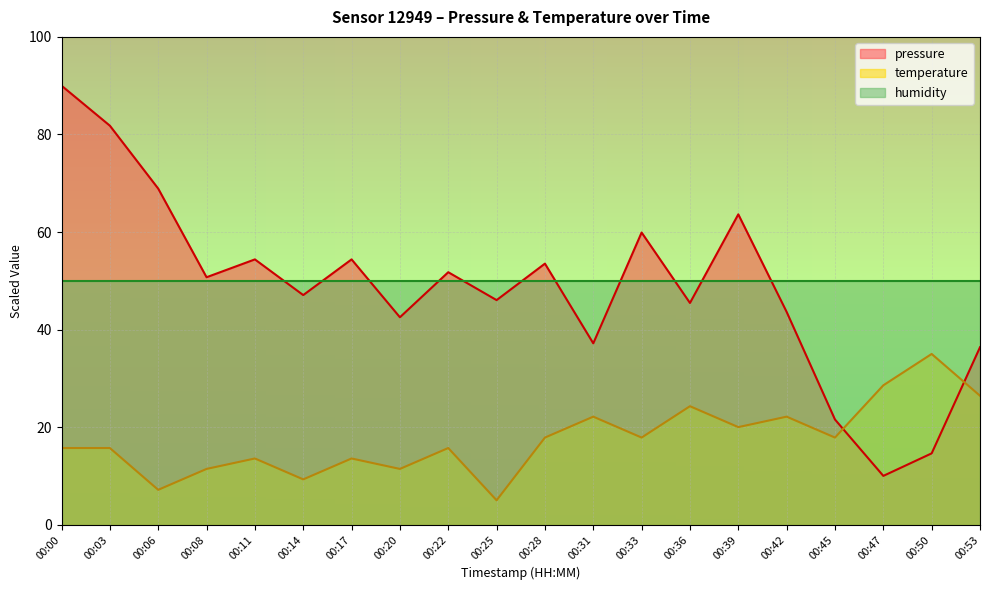

What is the difference between the pressure values at 00:47 and 00:39?

53.6